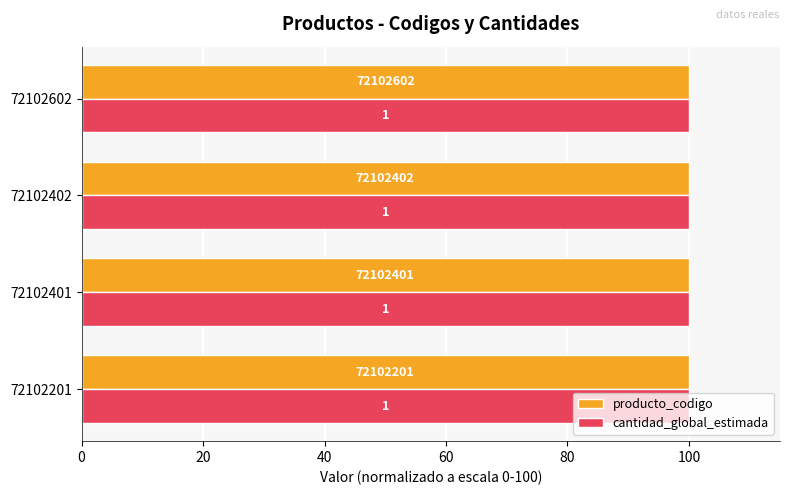

What is the value of the producto_codigo bar at the 4th from the left?

100.0